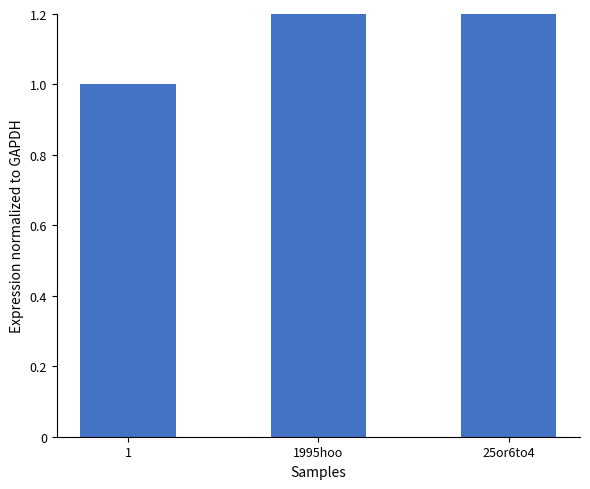

True or false: the data shows 15.1 at 1995hoo.

False